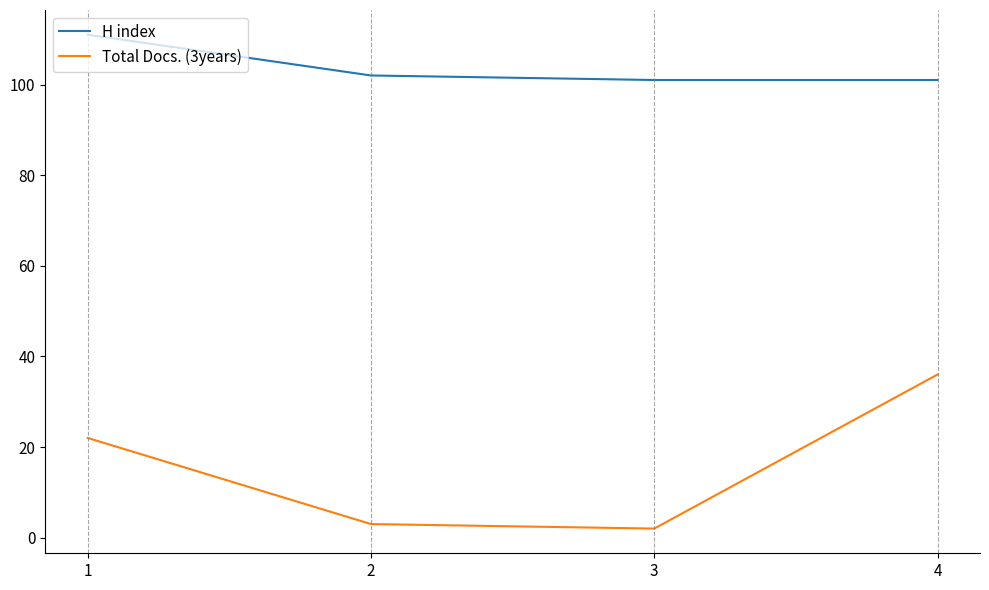

At which category is the sum across all series the highest?

4